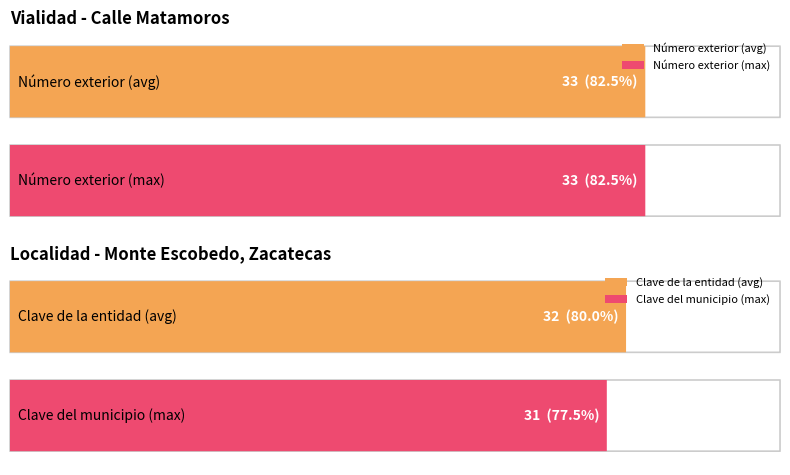

True or false: Clave de la Entidad Federativa has a value of 9 at Monte Escobedo.

False